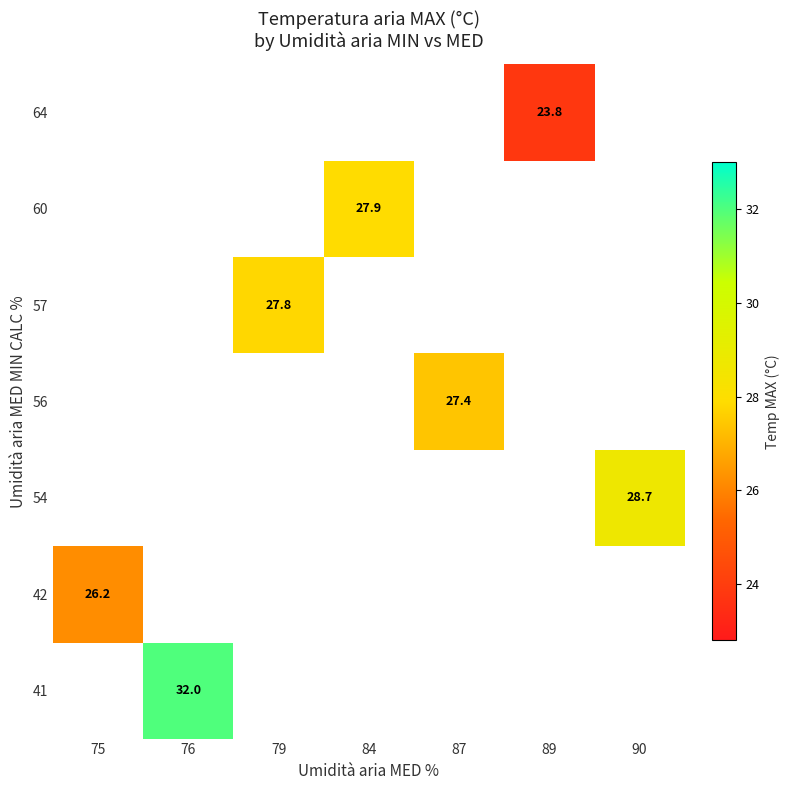

The 42 series shows 15.9 at 75. True or false?

False